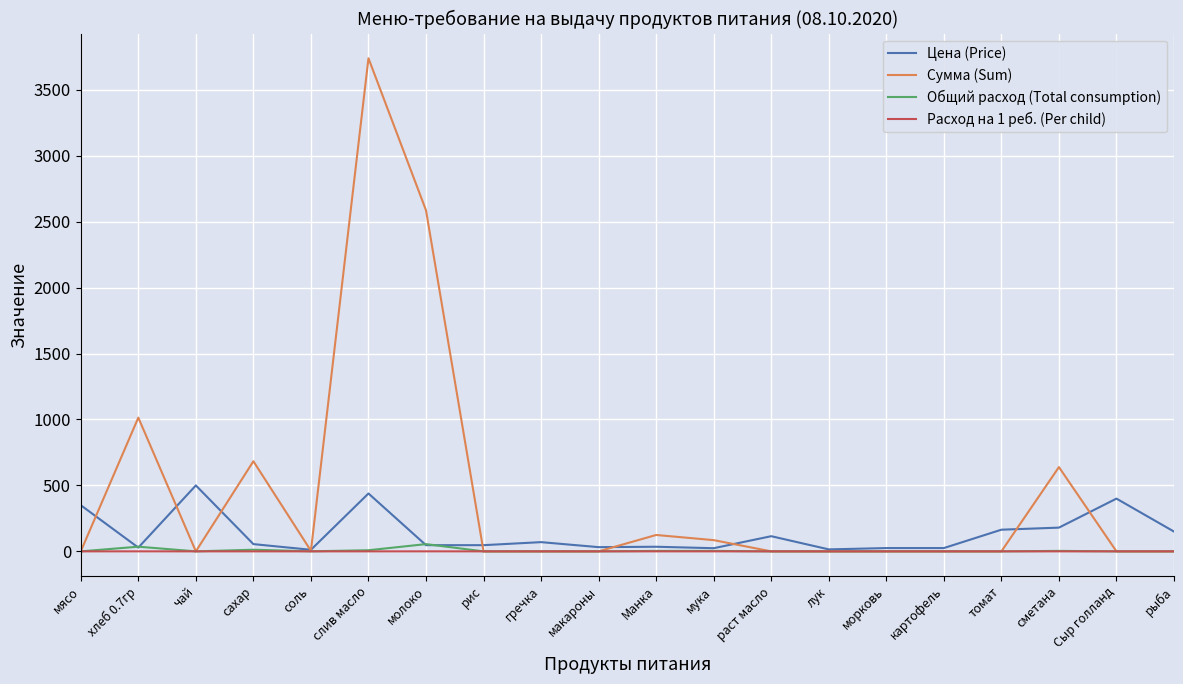

How many distinct data groups are displayed?

4